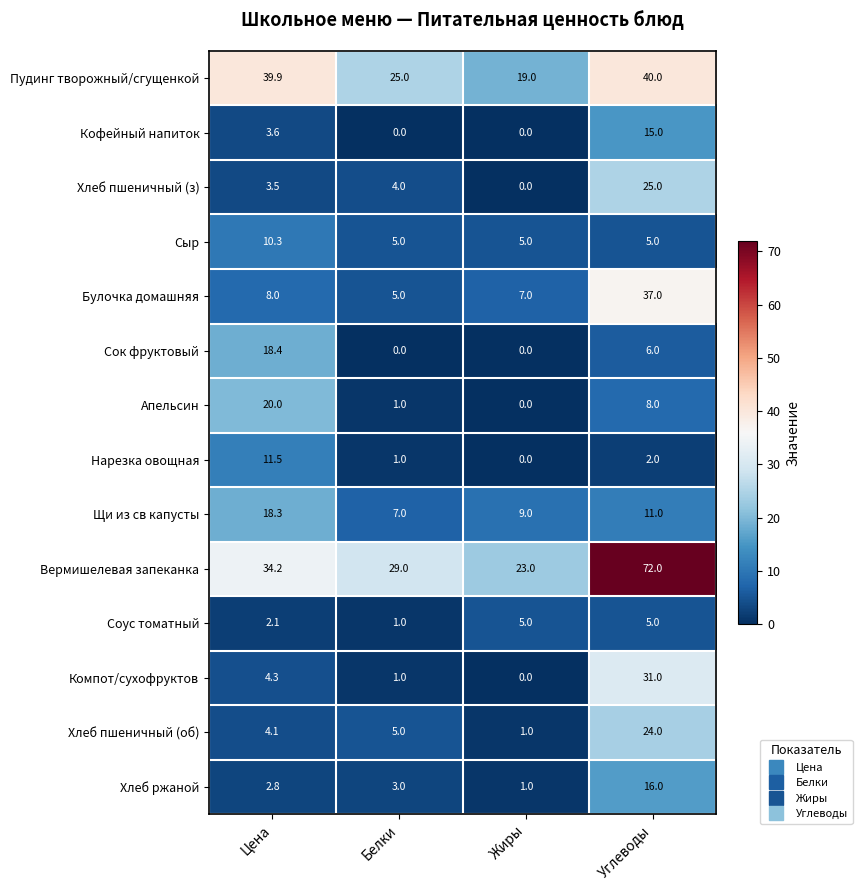

What is the difference between the Апельсин values at Углеводы and Цена?

12.0